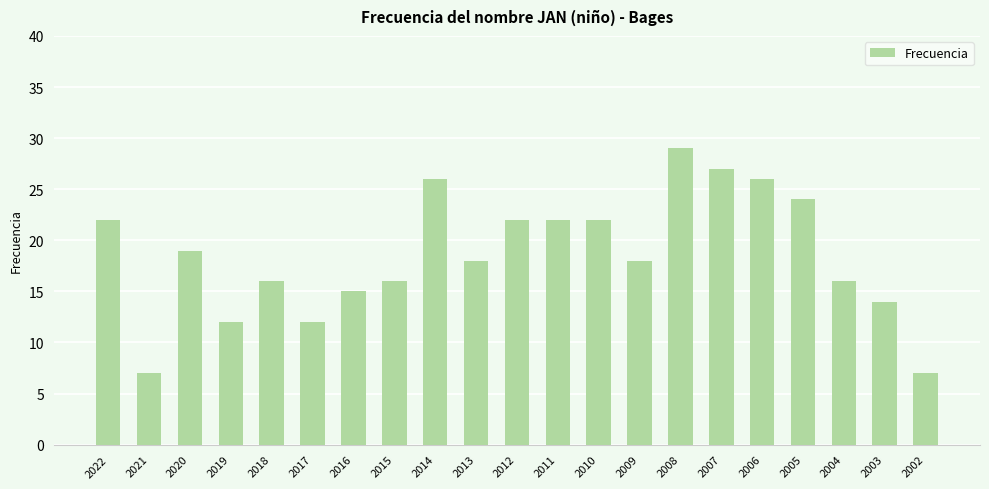

True or false: the data shows 27 at 2004.

False